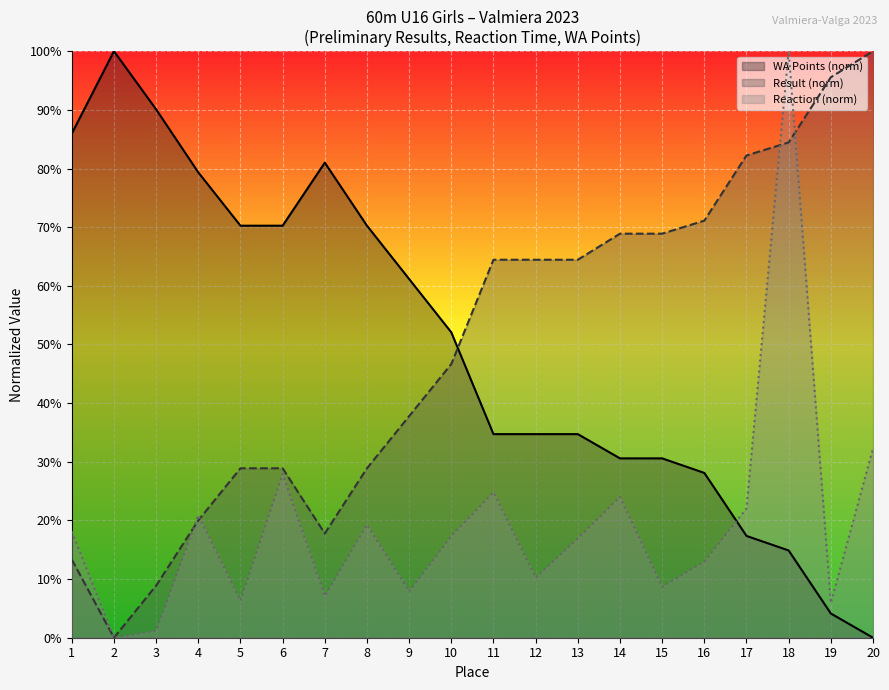

Reading right to left, transcribe all the data shown in this chart.

Preliminary Result: 20=100.0	19=95.6	18=84.4	17=82.2	16=71.1	15=68.9	14=68.9	13=64.4	12=64.4	11=64.4	10=46.7	9=37.8	8=28.9	7=17.8	6=28.9	5=28.9	4=20.0	3=8.9	2=0.0	1=13.3
Reaction Time: 20=32.3	19=5.9	18=100.0	17=22.0	16=13.0	15=8.7	14=24.0	13=16.9	12=10.2	11=24.8	10=17.3	9=7.9	8=19.3	7=7.1	6=28.0	5=6.3	4=20.9	3=1.2	2=0.0	1=18.1
WA Points: 20=0.0	19=4.1	18=14.9	17=17.4	16=28.1	15=30.6	14=30.6	13=34.7	12=34.7	11=34.7	10=52.1	9=61.2	8=70.2	7=81.0	6=70.2	5=70.2	4=79.3	3=90.1	2=100.0	1=86.0